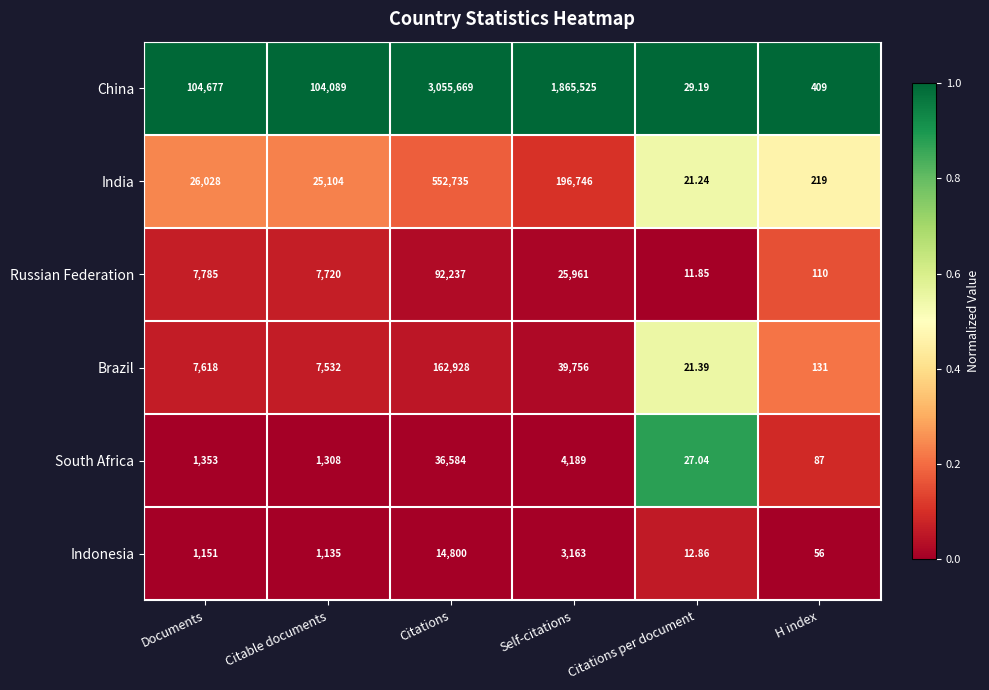

Which series has the largest total across all categories?

China